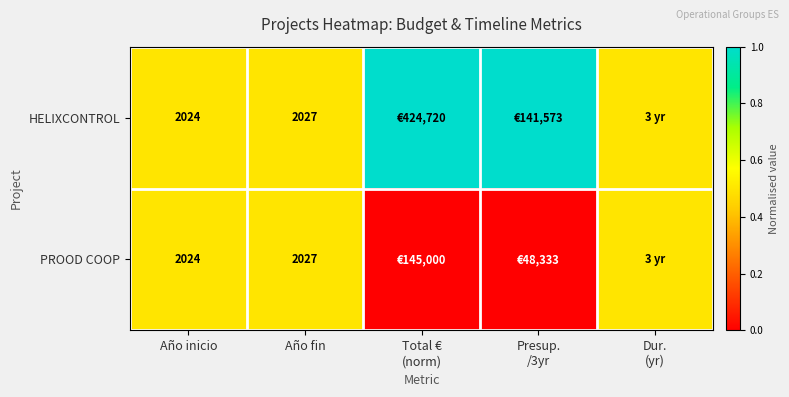

The value of PROOD COOP at Año inicio is 769.0. True or false?

False